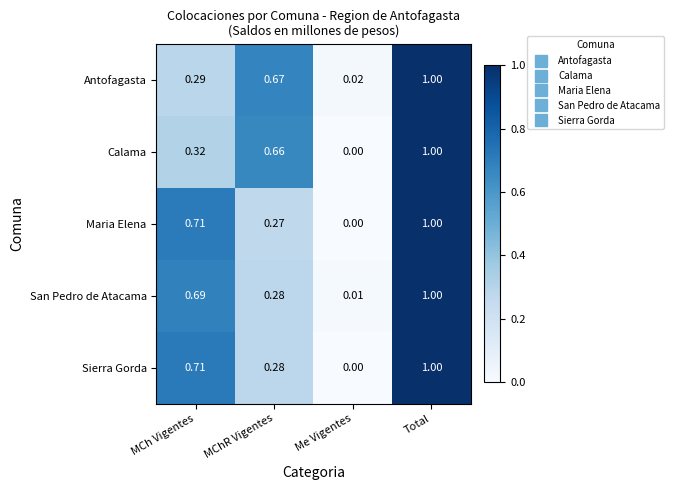

Which series changed the most between MChR Vigentes and Me Vigentes?

Calama